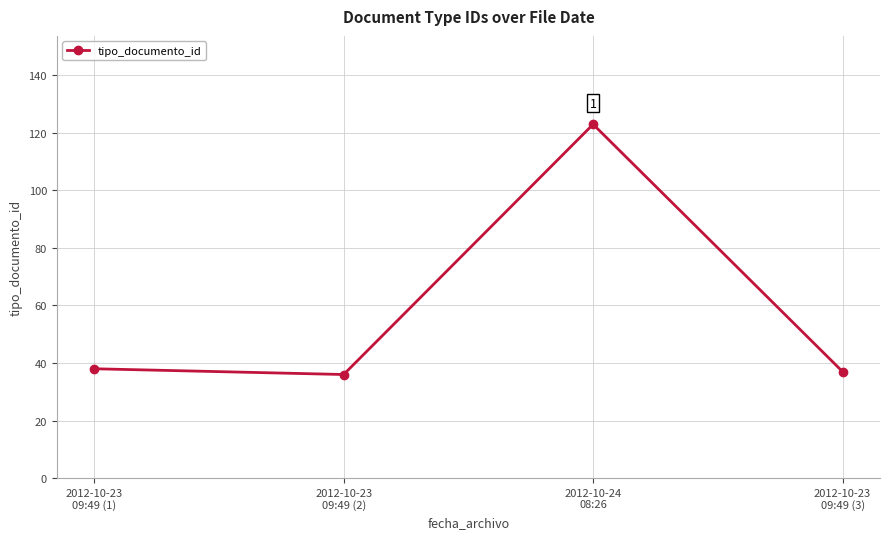

Which label corresponds to the largest value in the chart?

2012-10-24
08:26